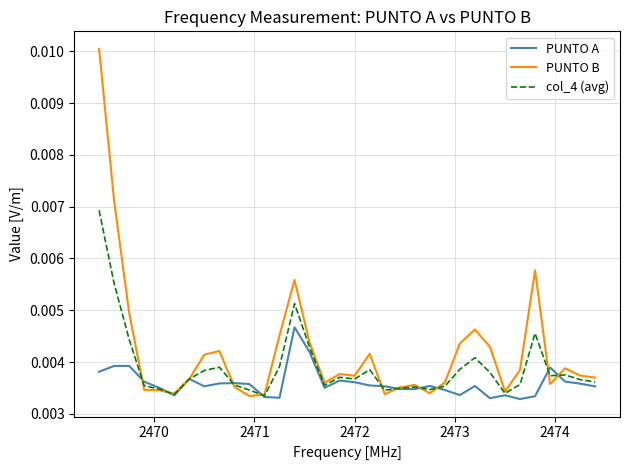

Which series has the largest range (max minus min)?

PUNTO B